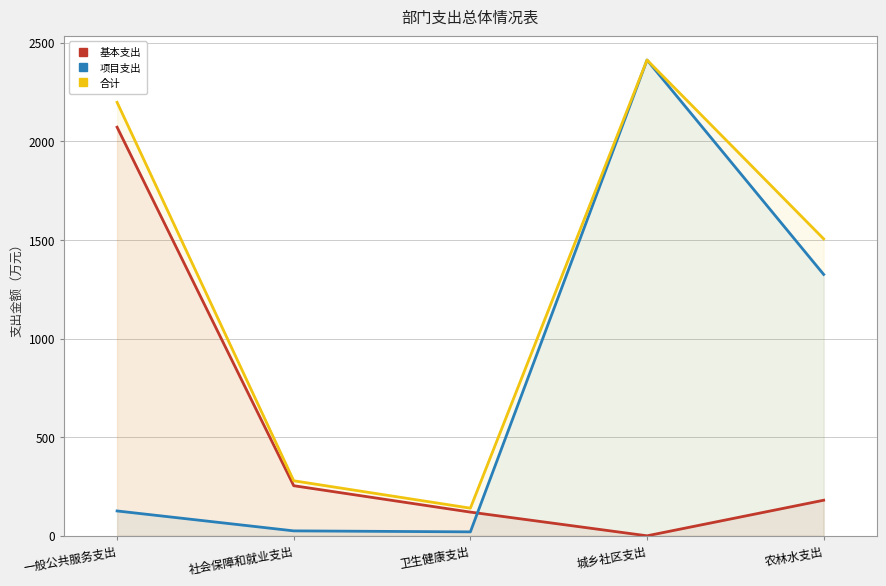

Reading left to right, what are all the values shown in this chart?

基本支出: 2071.4	253.9	120.1	0.0	180.4
项目支出: 126.0	25.0	20.0	2411.9	1324.9
合计: 2197.4	278.9	140.1	2411.9	1505.3